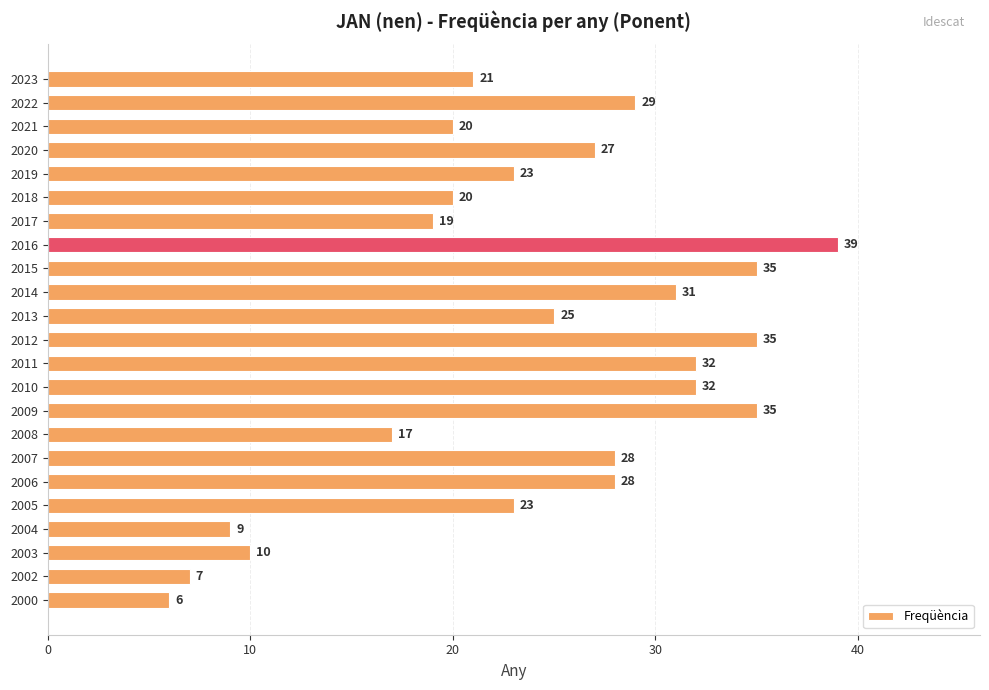

How many data points are less than 25?

11